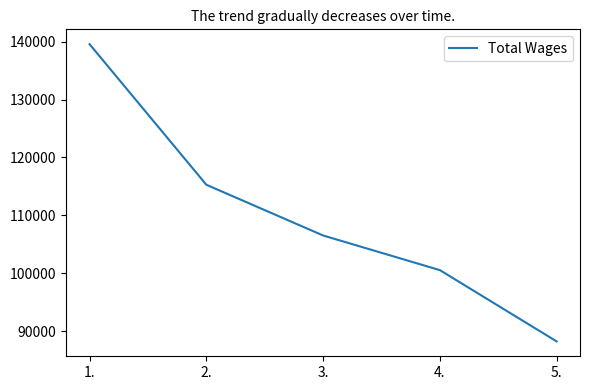

Does the chart display data point markers on the line(s)?

No